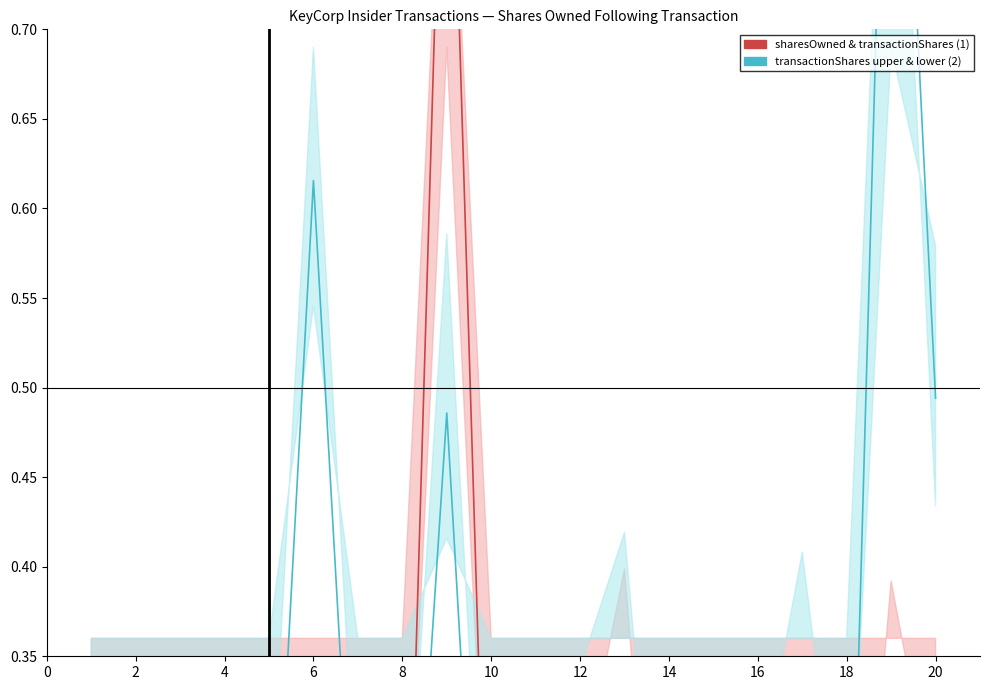

At how many categories does at least one series exceed 0?

20